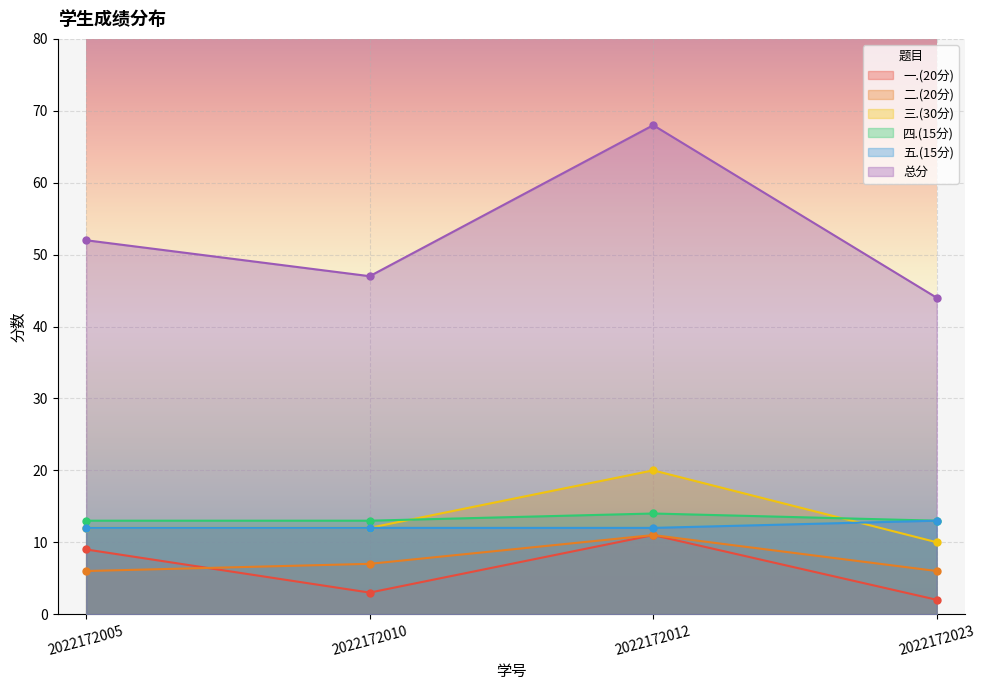

What is the value of the 五.(15分) point at the 3rd from the left?

12